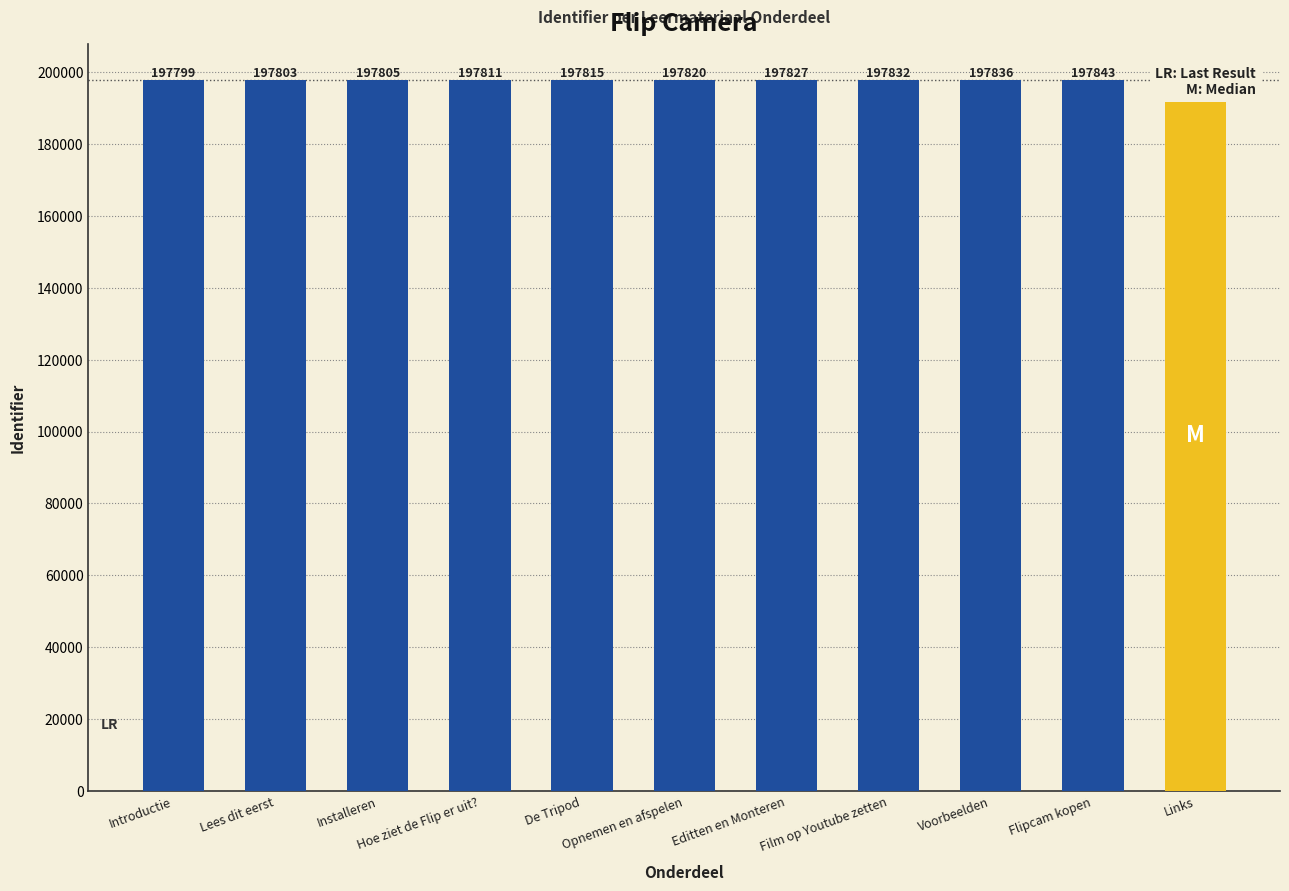

What is the difference between the values at Installeren and Opnemen en afspelen?

15